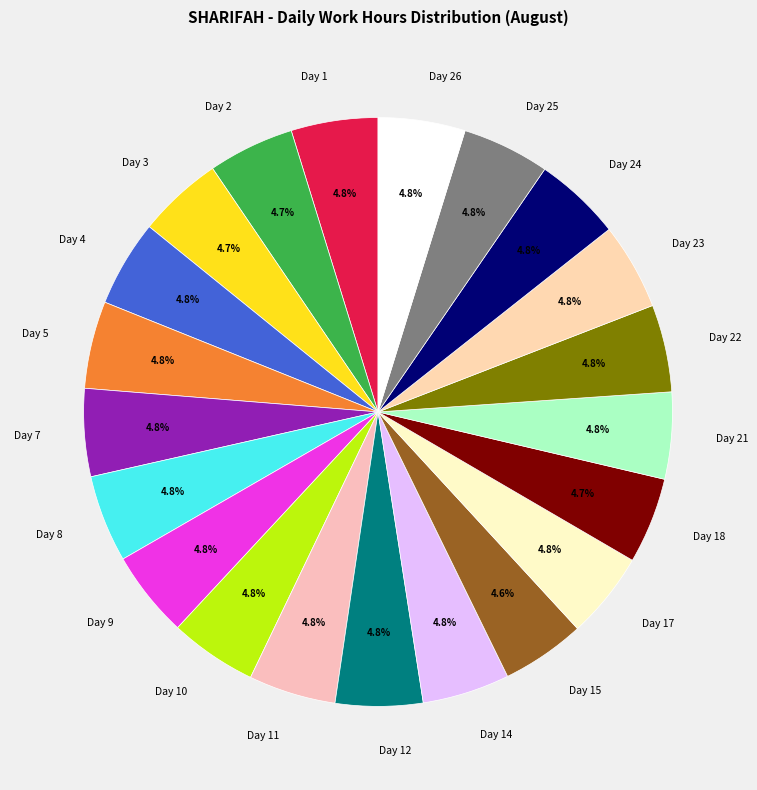

To the nearest percent, what is the average slice percentage?

5%